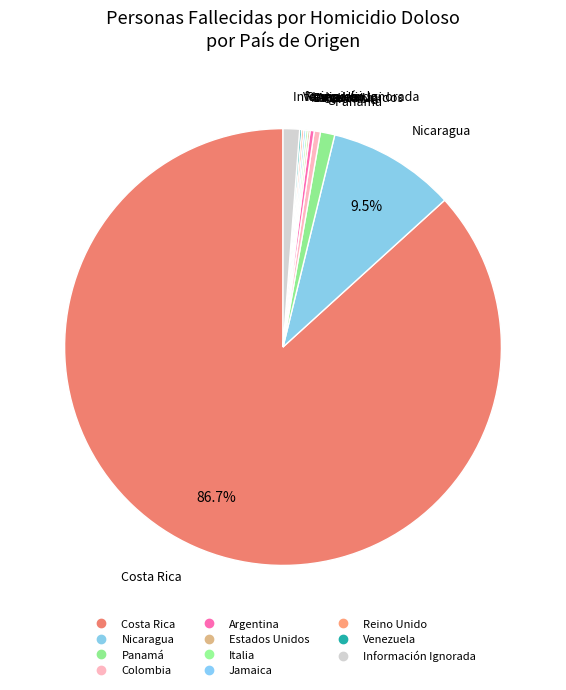

Count the number of slices in the pie.

11